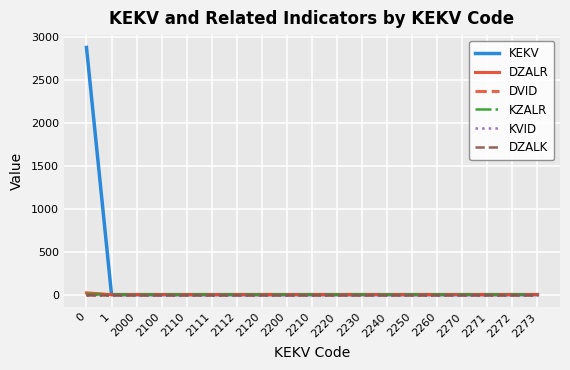

True or false: DZALK and DVID cross at least once.

False